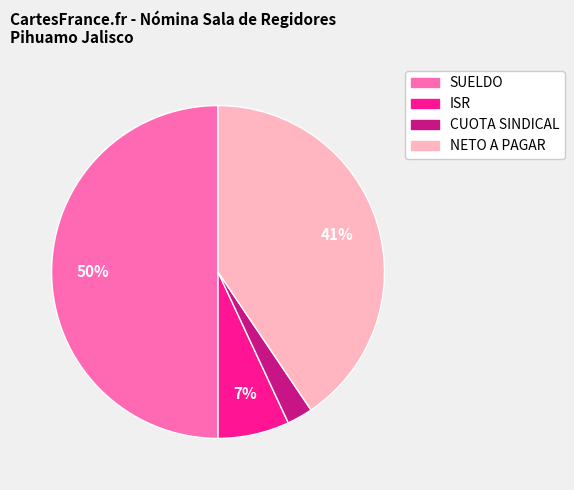

Is CUOTA SINDICAL the majority of the pie?

No